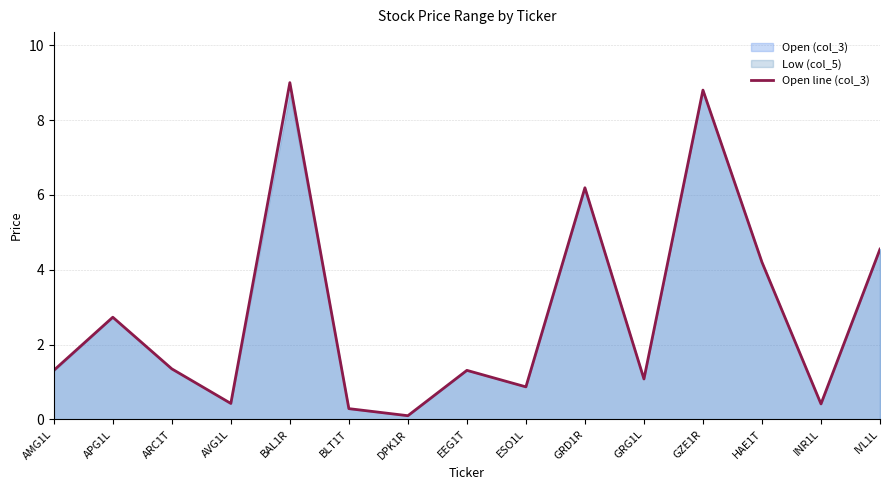

Where does the data first go above 1?

AMG1L